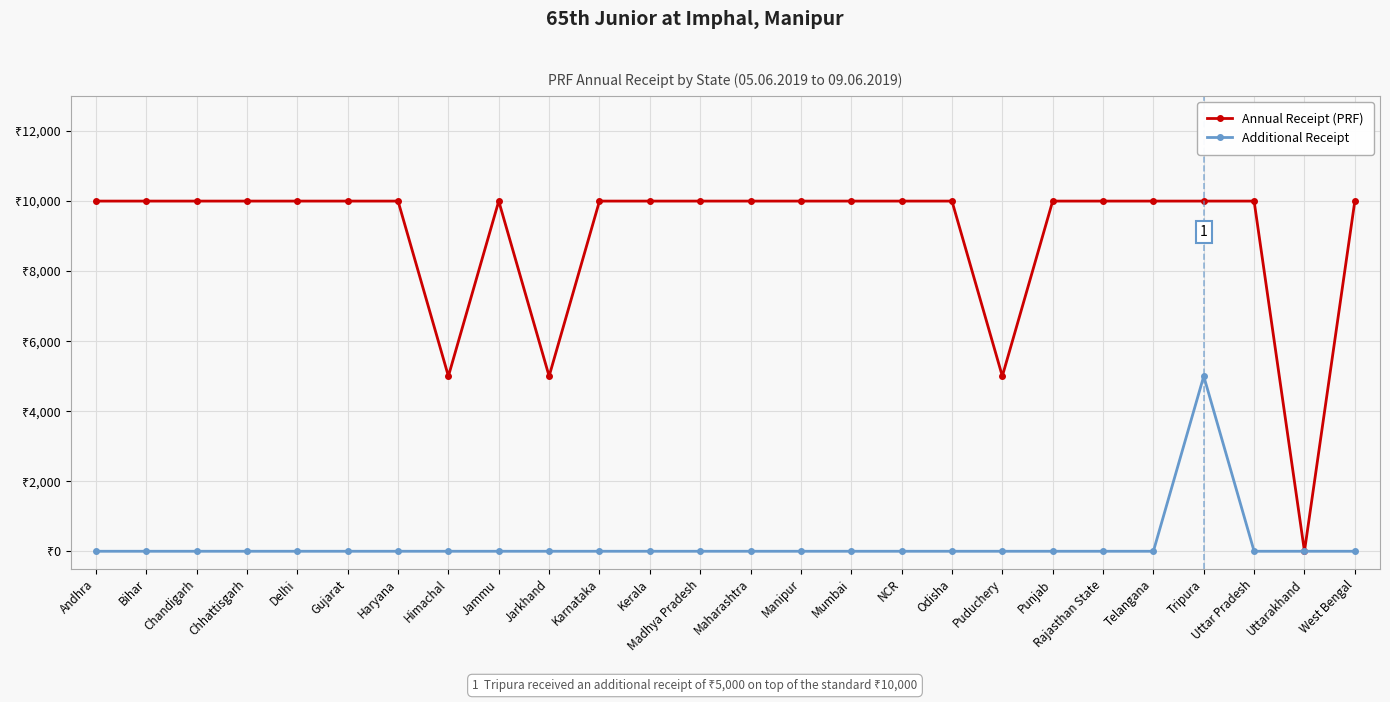

Does the chart have visible grid lines?

Yes